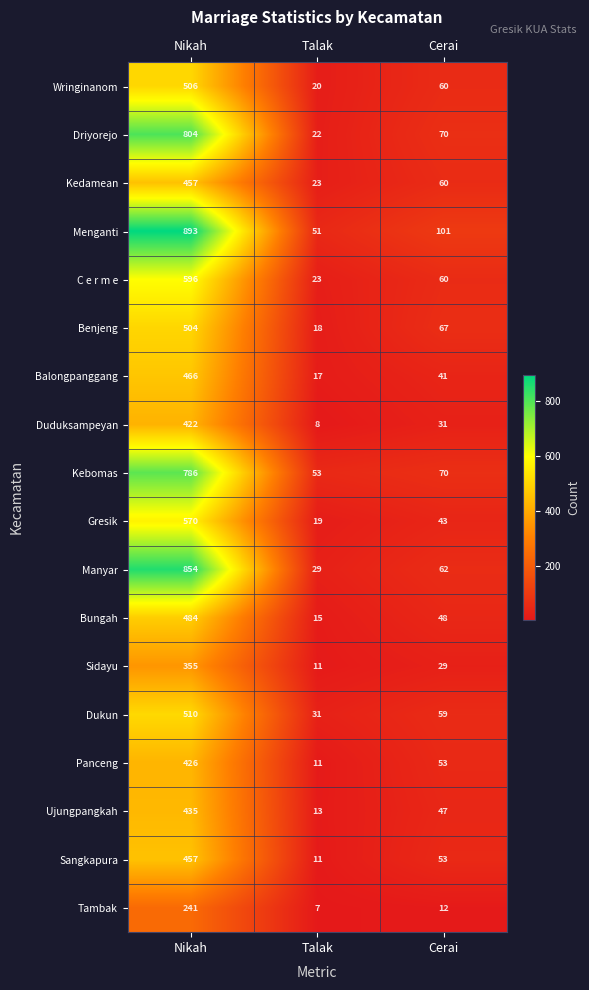

How many distinct data groups are displayed?

18